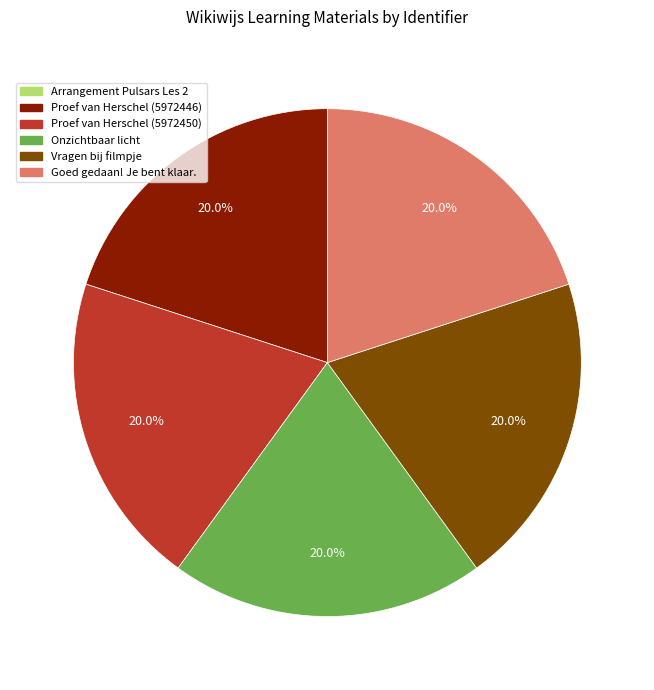

Is Proef van Herschel (5972446) the majority of the pie?

No